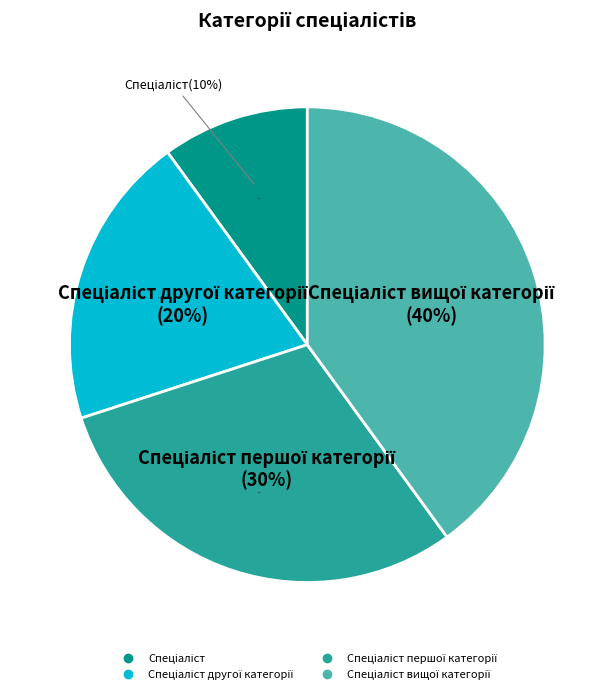

Which category has the biggest portion of the pie?

Спеціаліст вищої категорії